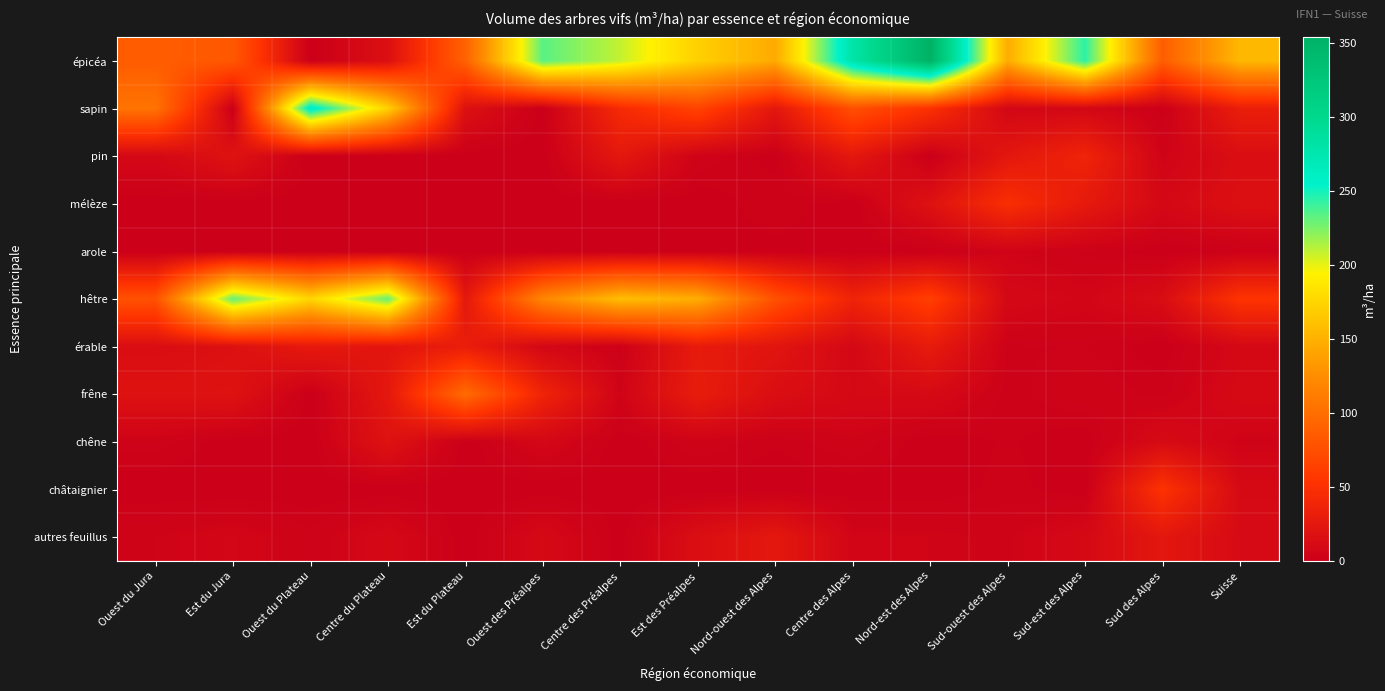

At which category does the chart reach its peak across all series?

Nord-est des Alpes